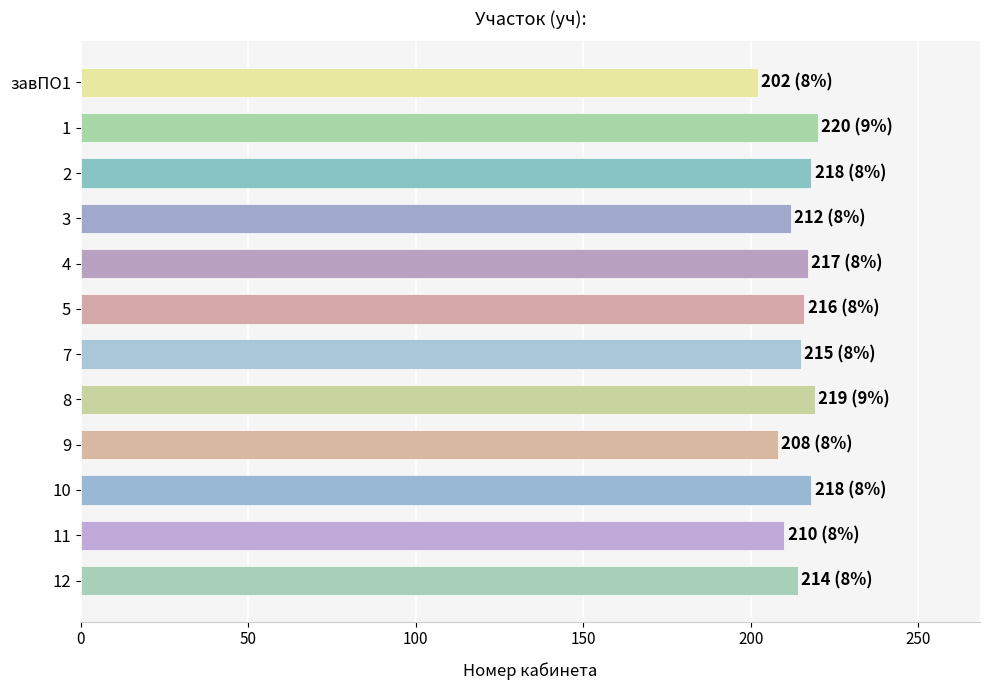

What is the change in value from 3 to 11?

-2